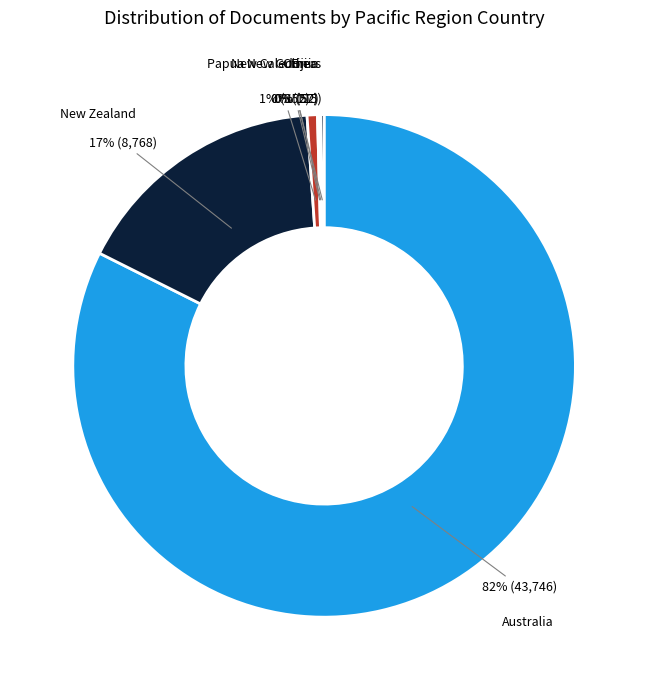

What is the smallest slice in the pie chart?

Cocos (Keeling) Islands